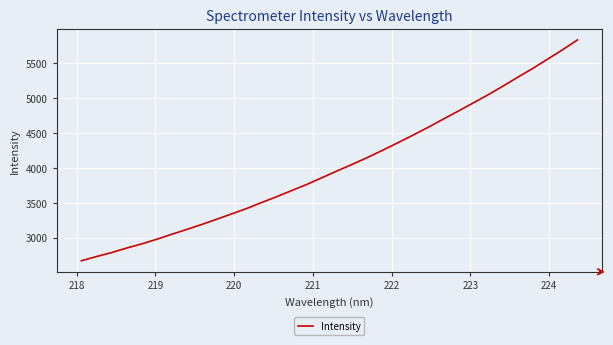

What is the sum of all values?

137083.9